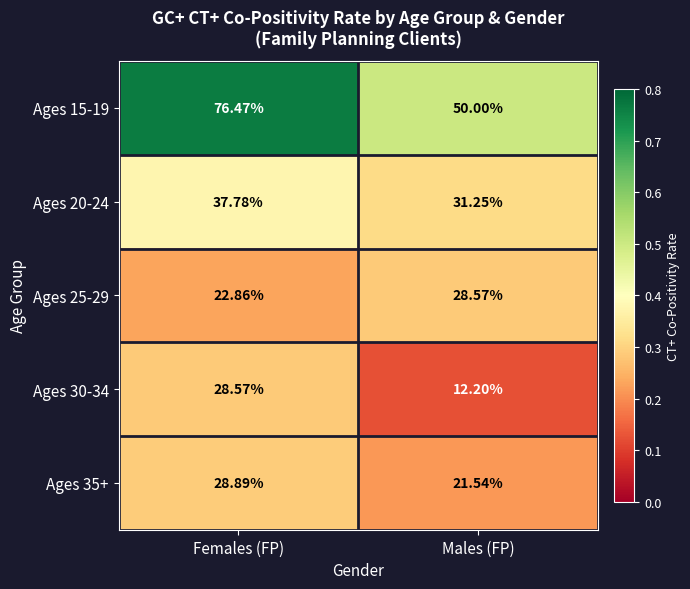

Rank the categories by Ages 15-19 value from lowest to highest.

Males (FP), Females (FP)